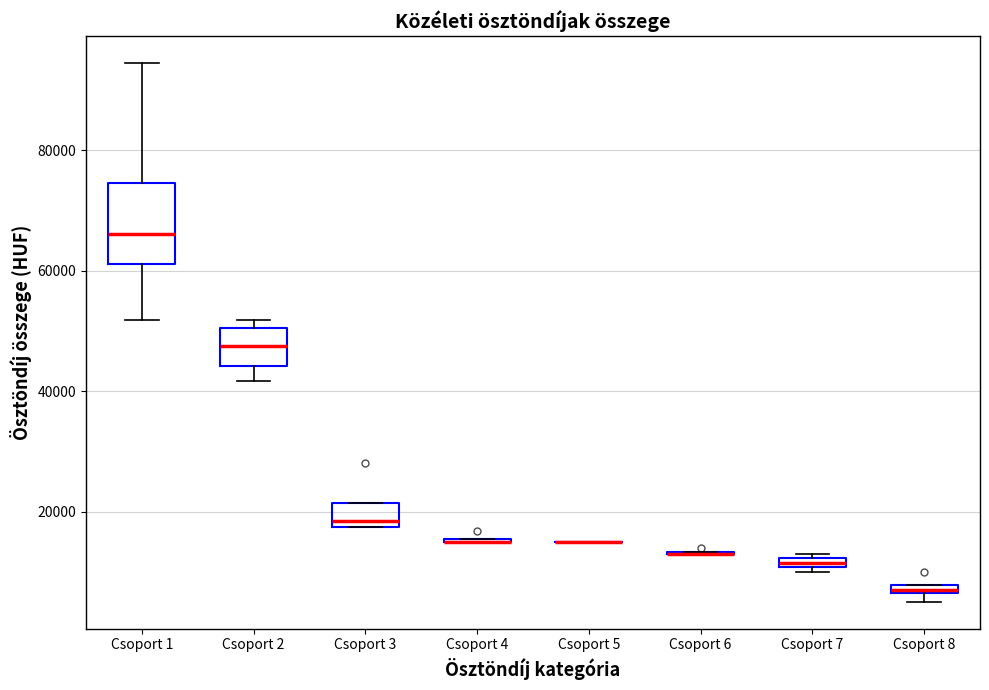

Comparing the boxes themselves (not the whiskers), which one is the tallest?

Csoport 1